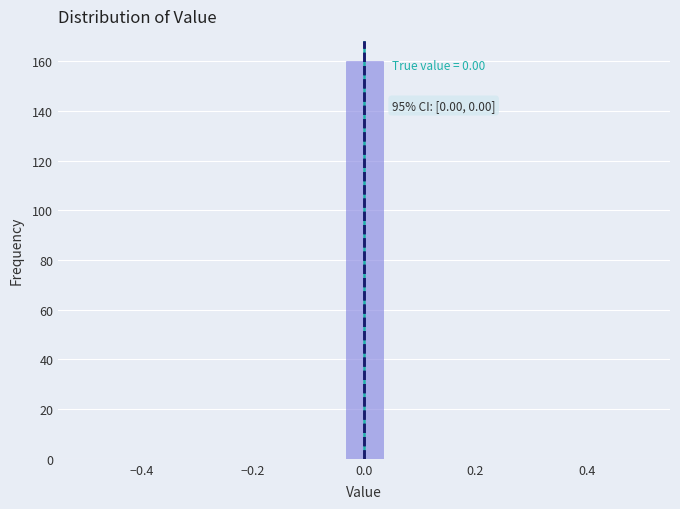

Around what value on the x-axis is the tallest bar? Give the approximate position of its centre, as read against the axis.

0.00